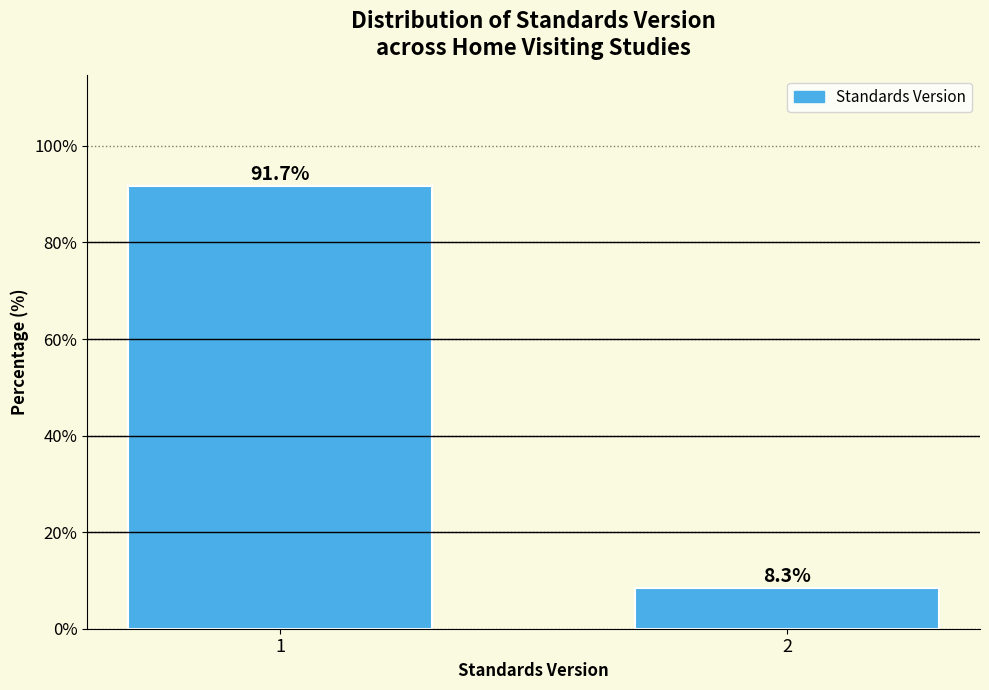

Reading left to right, extract all data points from this chart.

91.7	8.3